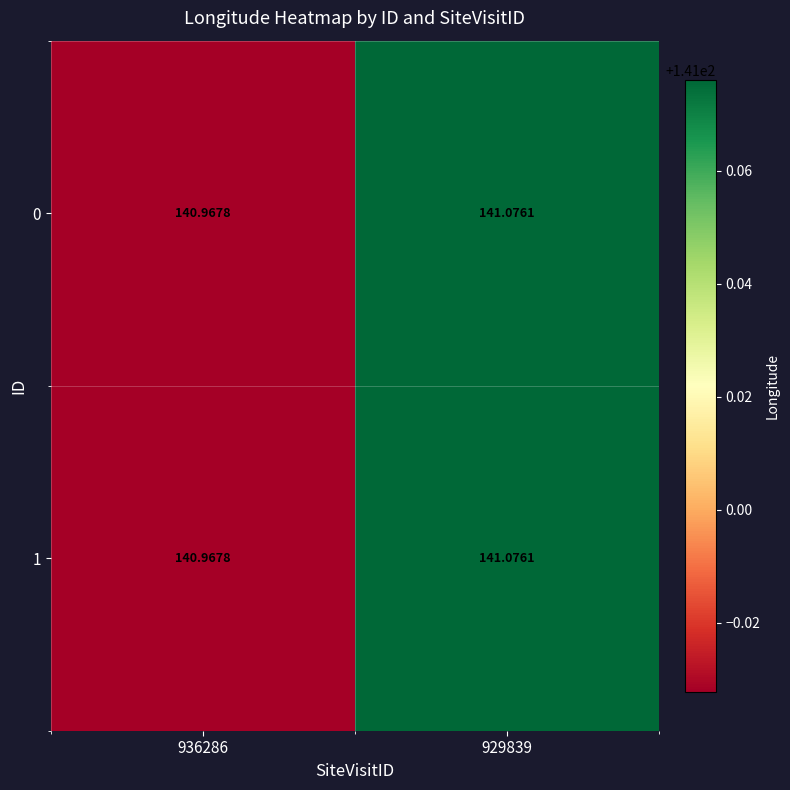

How many data points in 1 are less than 141?

1